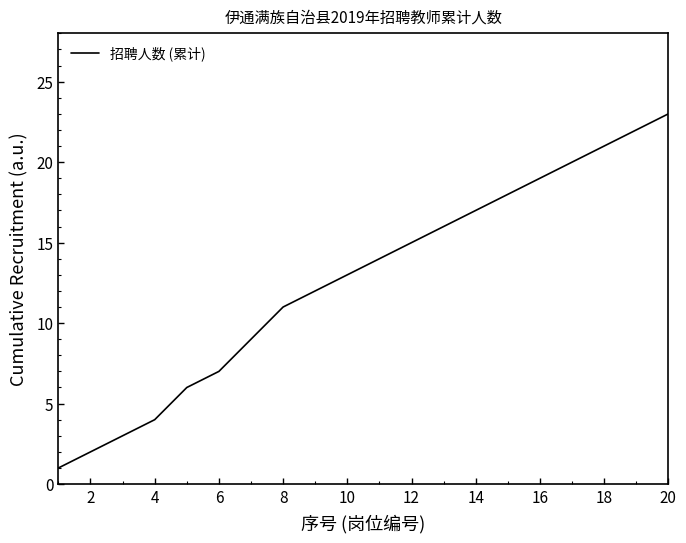

What is the difference between the maximum and minimum values?

22